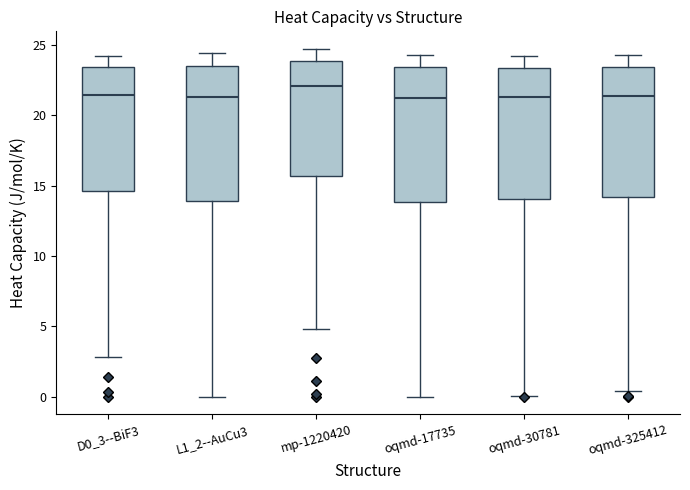

Reading left to right, transcribe this box plot: for each box, give where its median line is, the range the box spans, and where its two whiskers end, as read against the y-axis. The values are not printed on the chart, so give them approximately, as read against the axis.

D0_3--BiF3: median 21.5, box 14.5 to 23.5, whiskers 3.0 to 24.0
L1_2--AuCu3: median 21.5, box 14.0 to 23.5, whiskers 0.0 to 24.5
mp-1220420: median 22.0, box 15.5 to 24.0, whiskers 5.0 to 24.5
oqmd-17735: median 21.5, box 14.0 to 23.5, whiskers 0.0 to 24.5
oqmd-30781: median 21.5, box 14.0 to 23.5, whiskers 0.0 to 24.0
oqmd-325412: median 21.5, box 14.0 to 23.5, whiskers 0.5 to 24.5